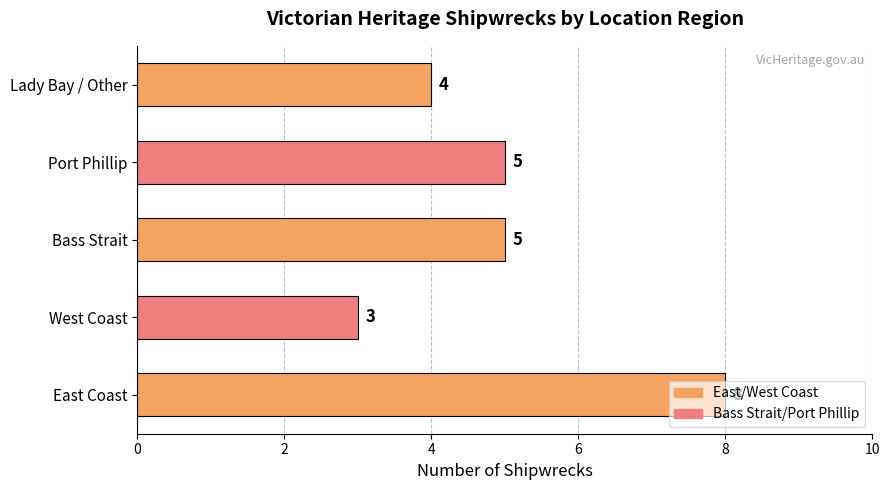

What is the difference between the maximum and minimum values?

5